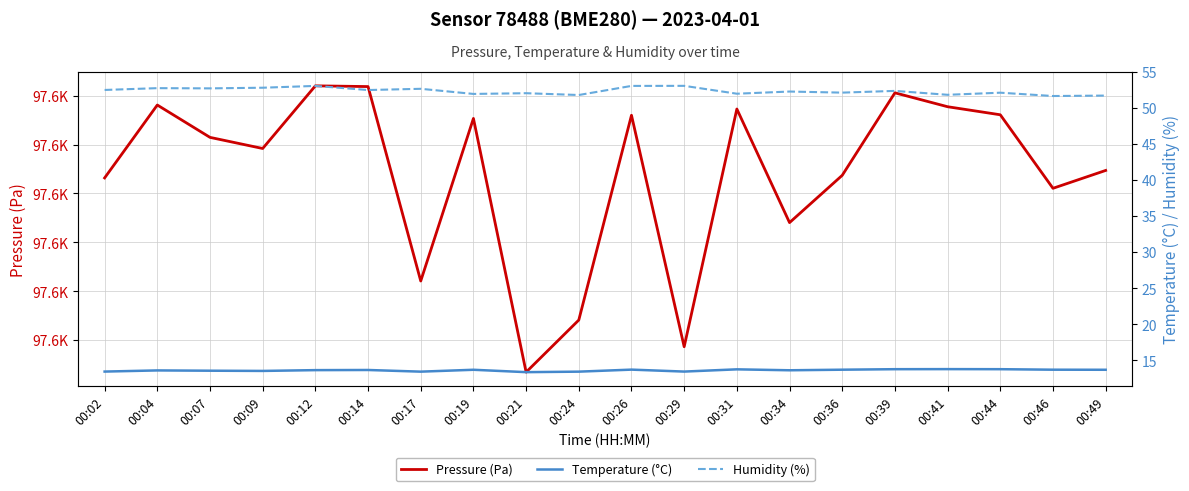

True or false: Temperature (°C) has a value of 13.5 at 00:09.

True